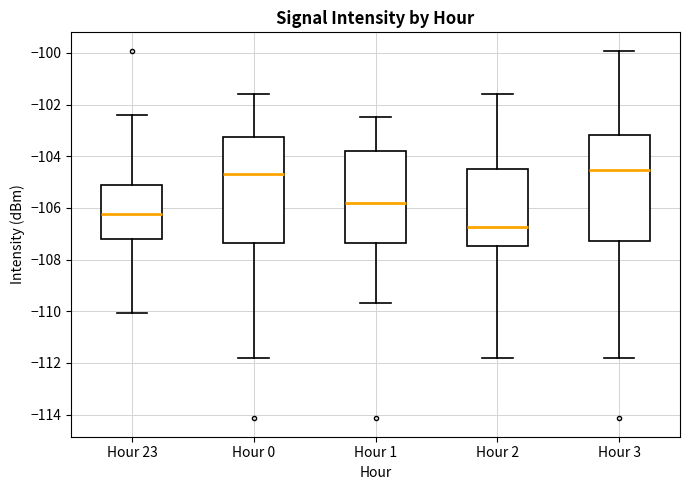

Which box's median line is the lowest?

Hour 2